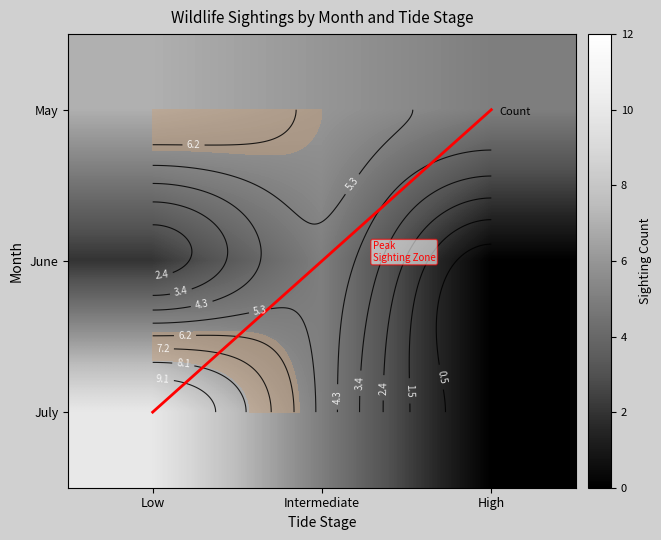

What is the sum of the June values at Low and Intermediate?

7